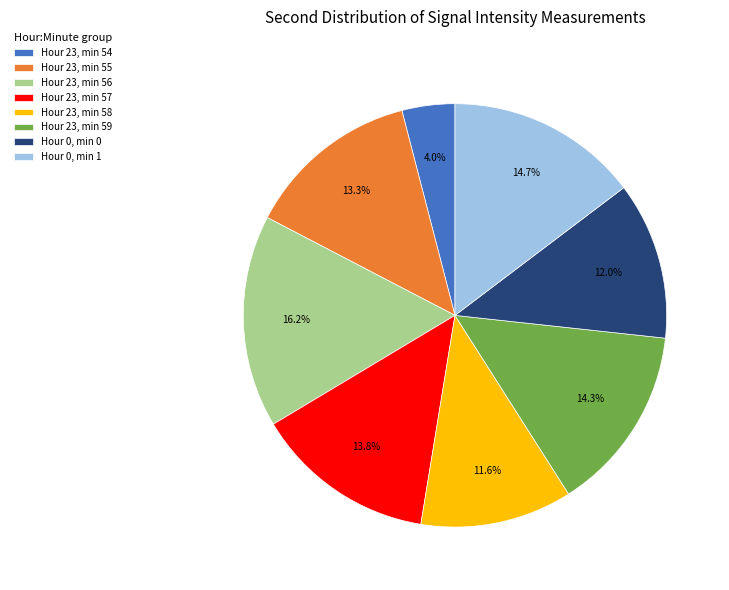

How many slices are in this pie chart?

8